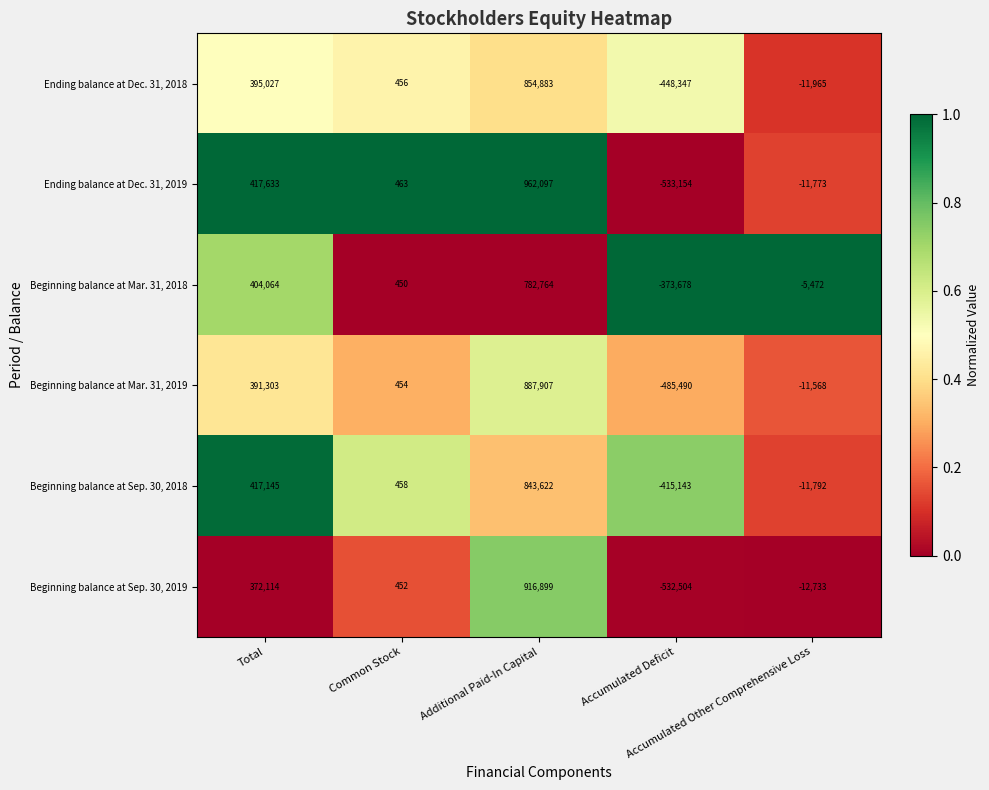

What is the average value of the Beginning balance at Mar. 31, 2019 series?

156521